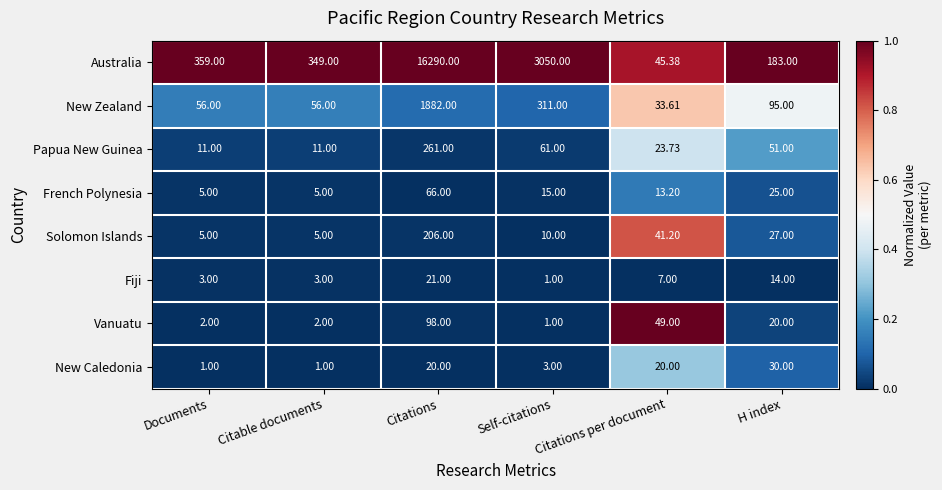

Which series has the largest range (max minus min)?

Australia